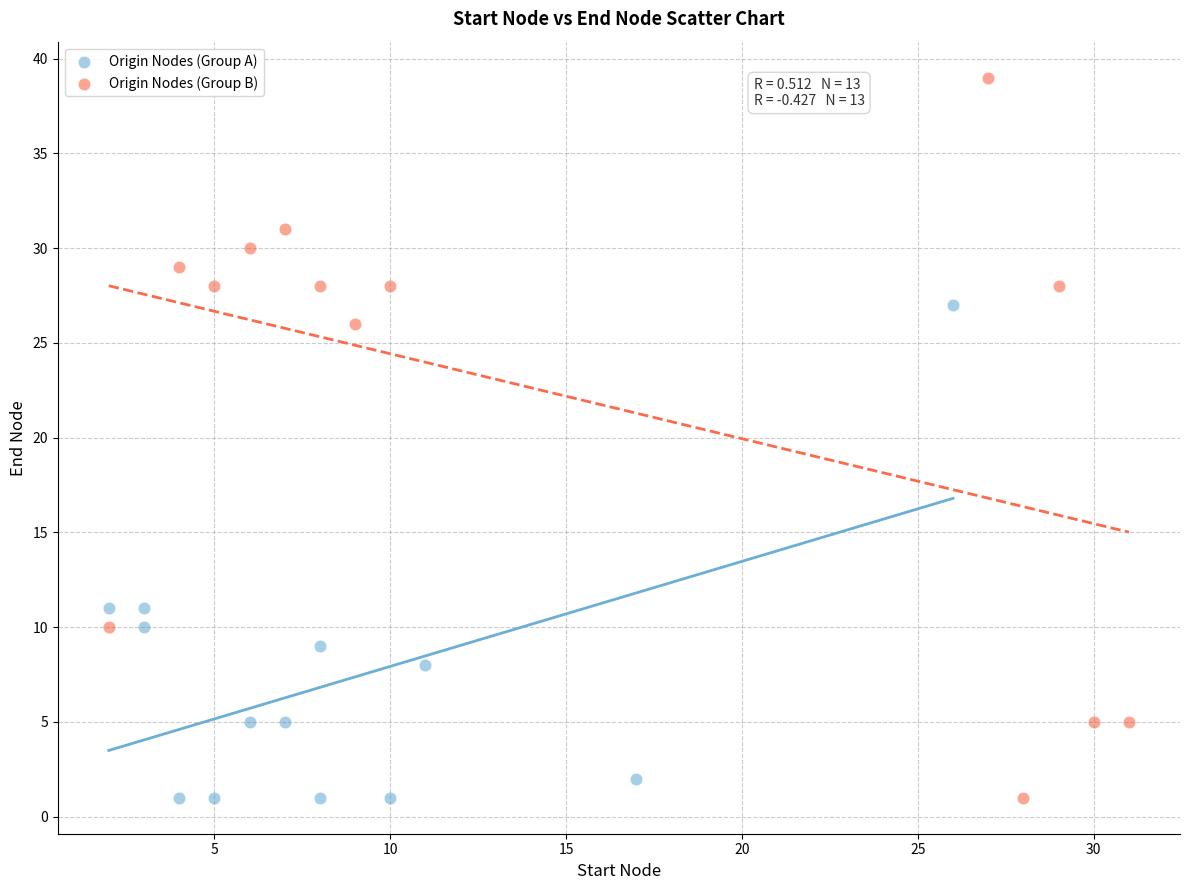

Which series reaches the maximum Y coordinate?

Origin Nodes (Group B)